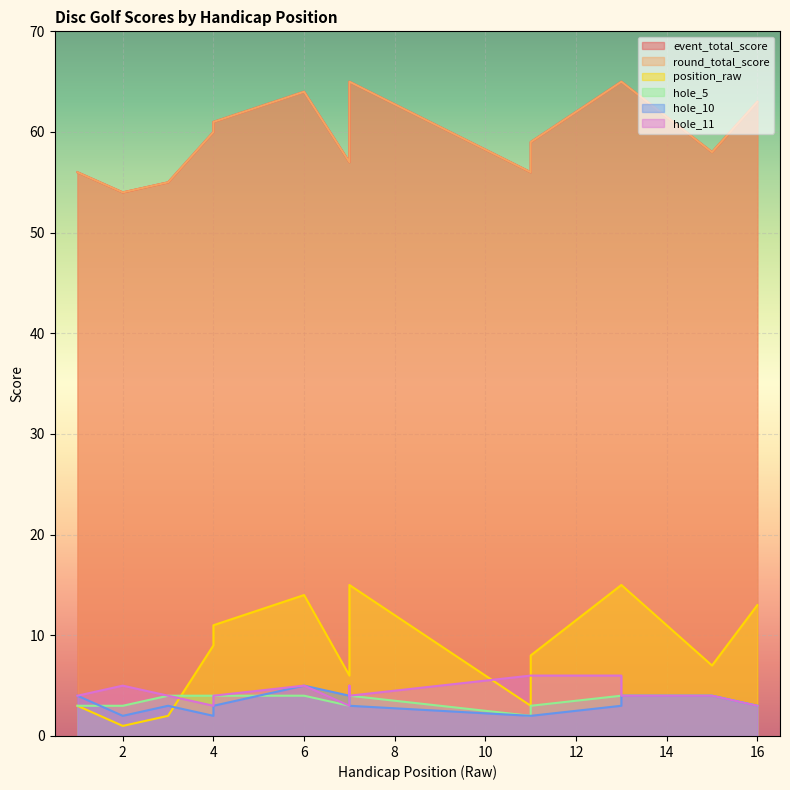

How many series are shown in this chart?

6